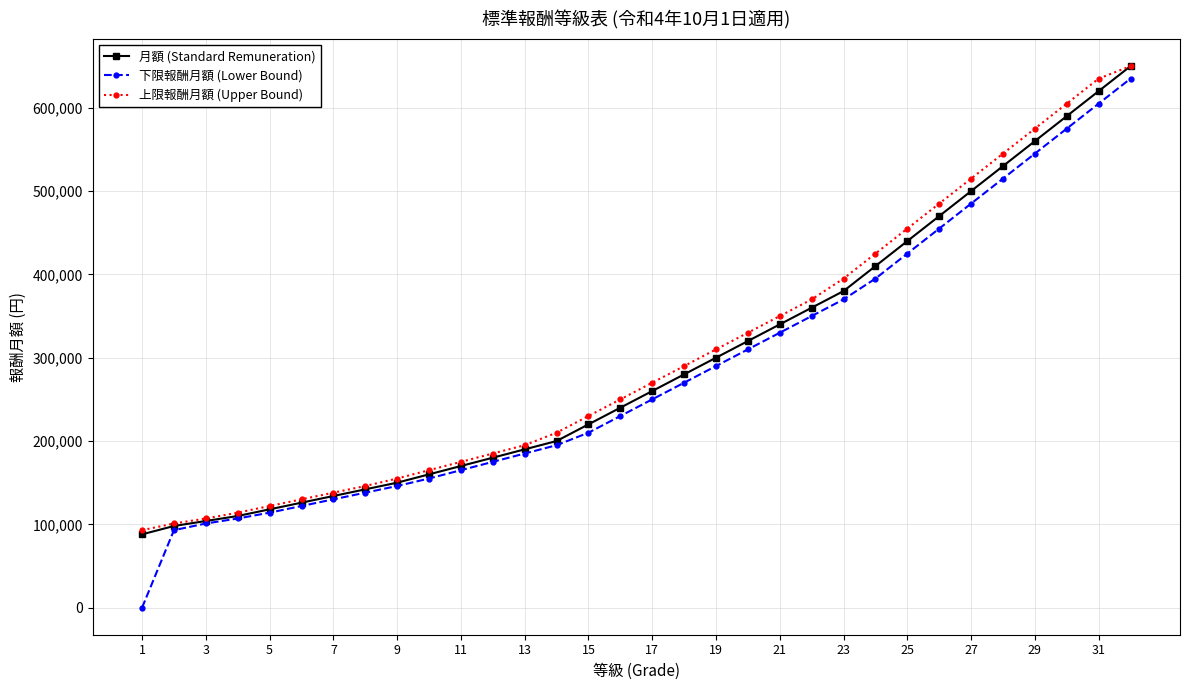

Which series has the largest range (max minus min)?

下限報酬月額 (Lower Bound)